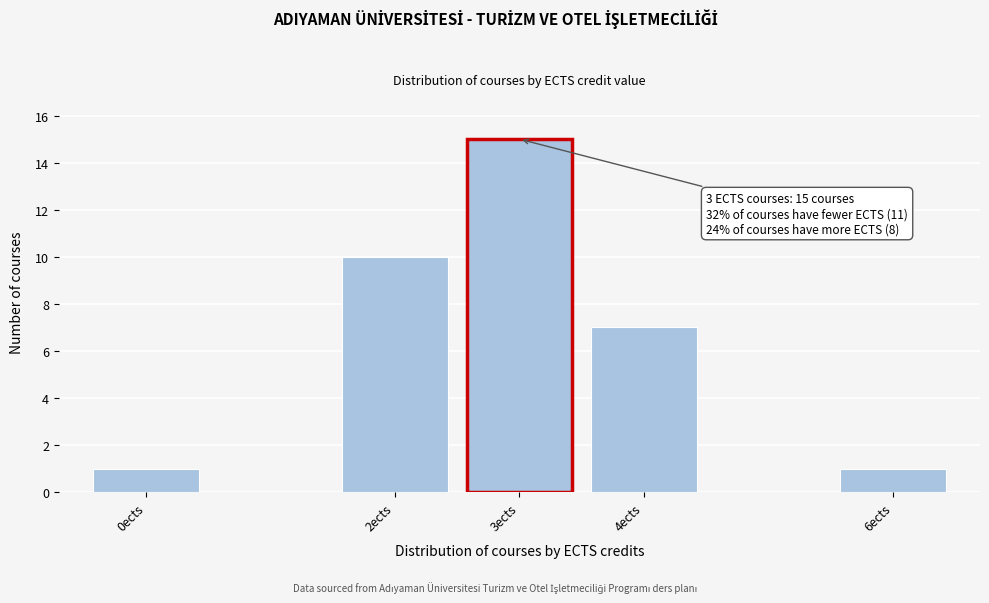

Reading right to left, extract all data points from this chart.

1	7	15	10	1